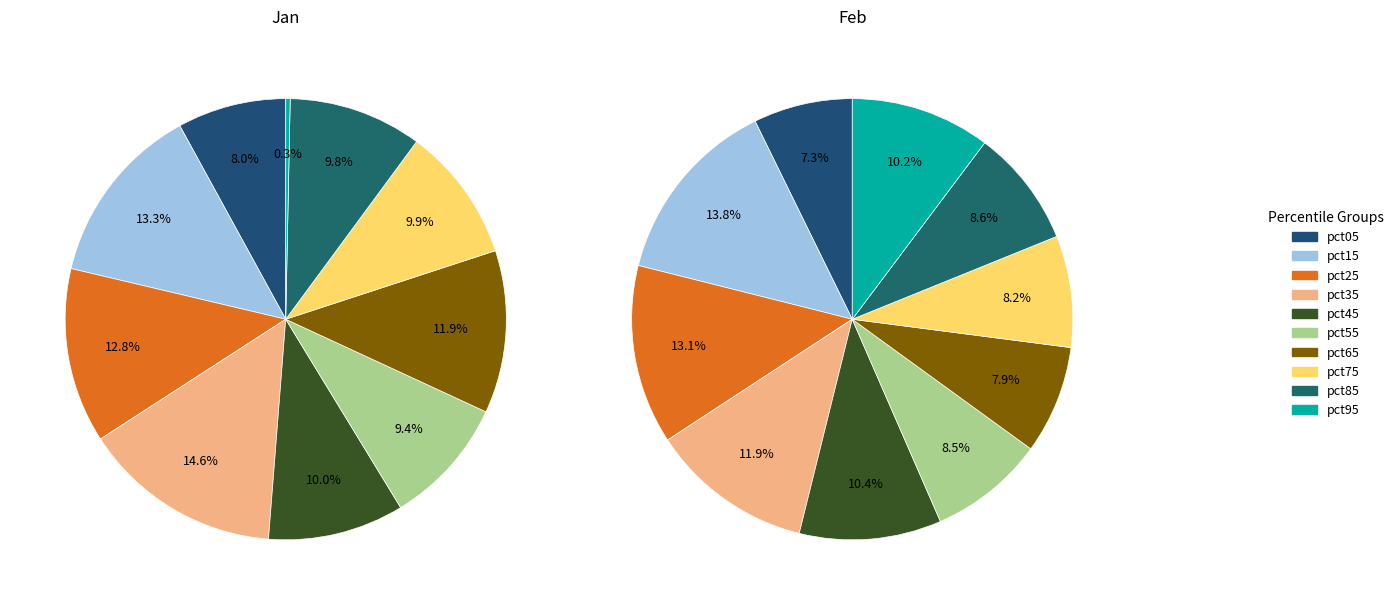

Count the number of slices in the pie.

10